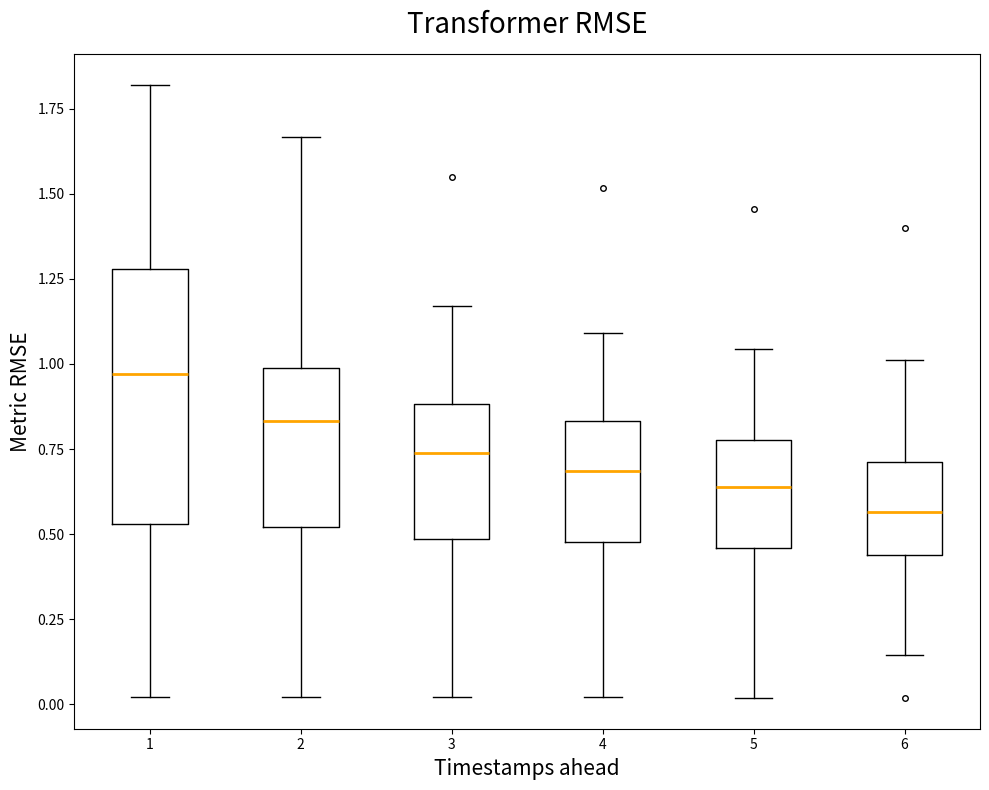

Reading left to right, read every box against the y-axis: the position of its median line, the range the box covers, and the ends of its whiskers. The values are not printed on the chart, so give them approximately, as read against the axis.

1: median 0.95, box 0.55 to 1.30, whiskers 0.00 to 1.80
2: median 0.85, box 0.50 to 1.00, whiskers 0.00 to 1.65
3: median 0.75, box 0.50 to 0.90, whiskers 0.00 to 1.15
4: median 0.70, box 0.50 to 0.85, whiskers 0.00 to 1.10
5: median 0.65, box 0.45 to 0.80, whiskers 0.00 to 1.05
6: median 0.55, box 0.45 to 0.70, whiskers 0.15 to 1.00